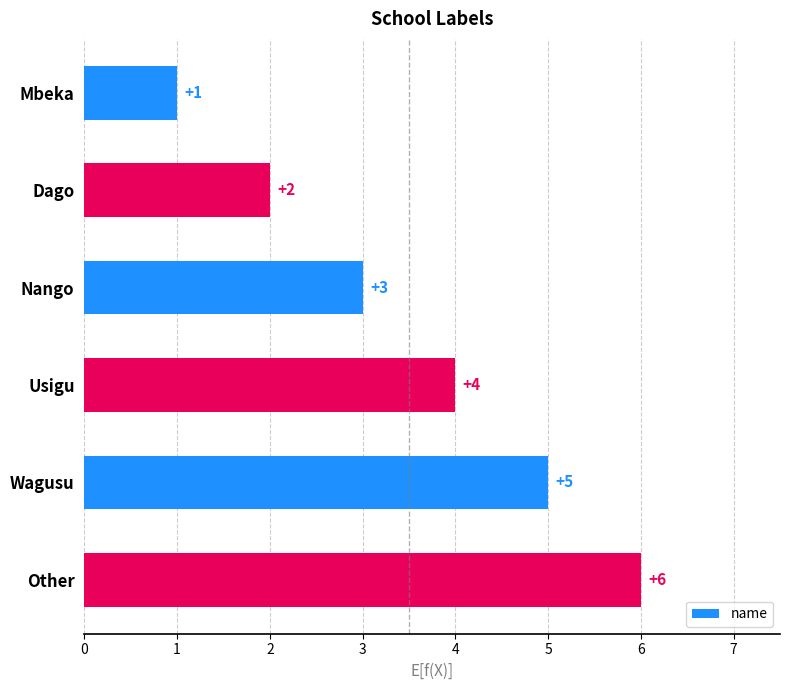

What is the sum of all values?

21